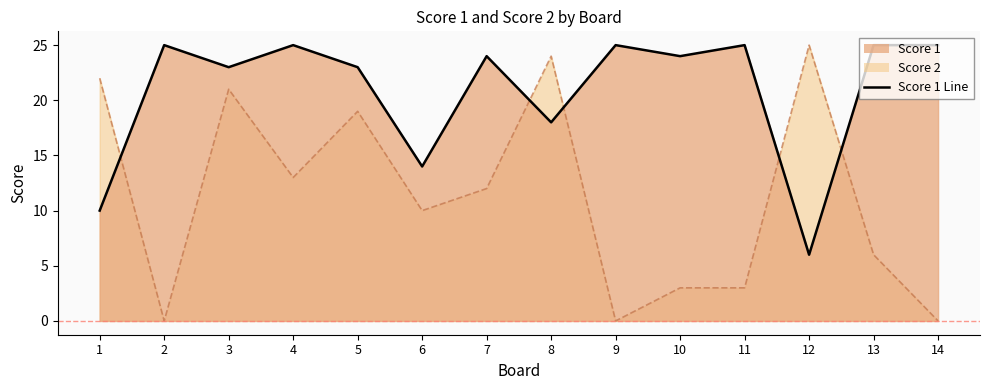

What is the ratio of the value at 9 to the value at 13?

1.0